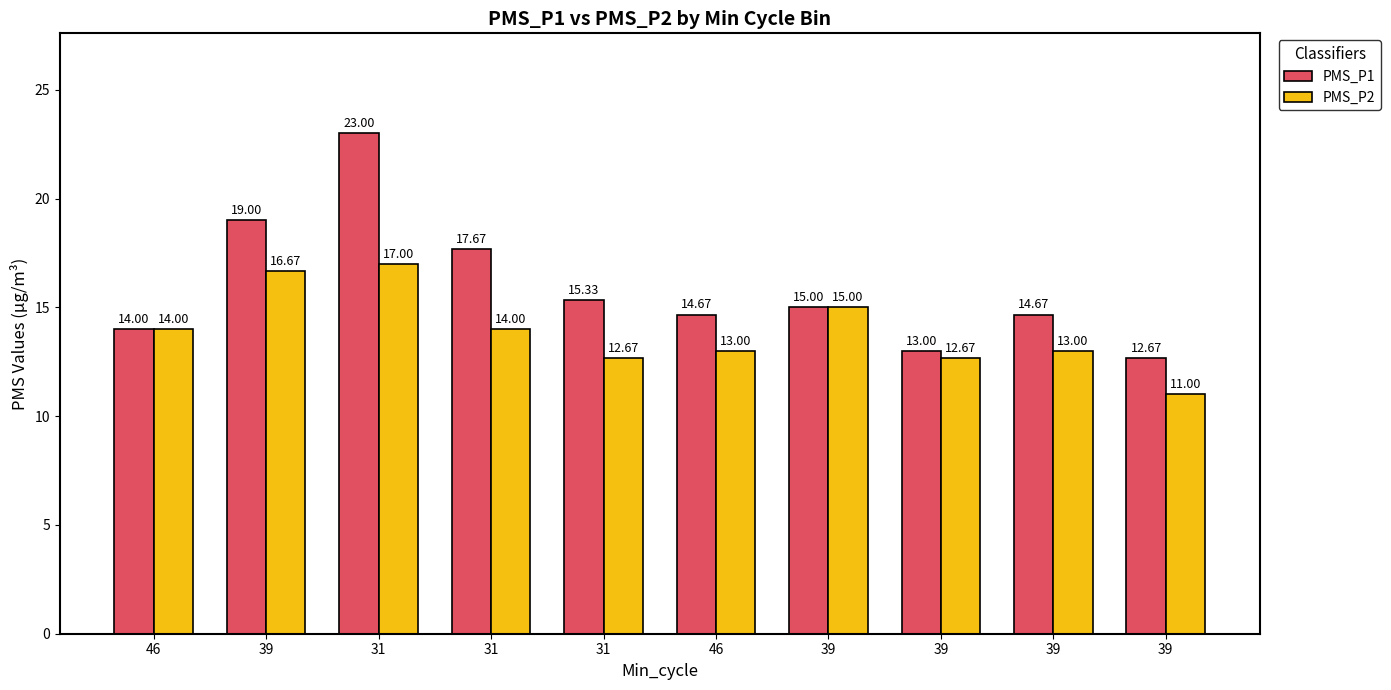

What is the difference between the second highest and minimum values in the PMS_P2 series?

5.7